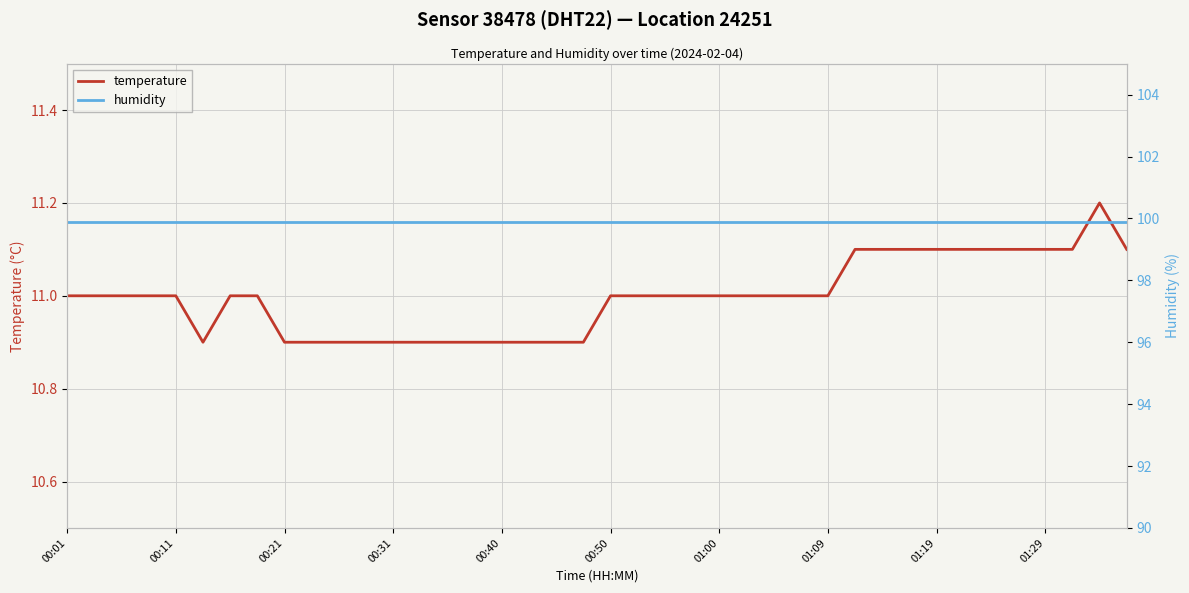

What is the minimum value for temperature?

10.9